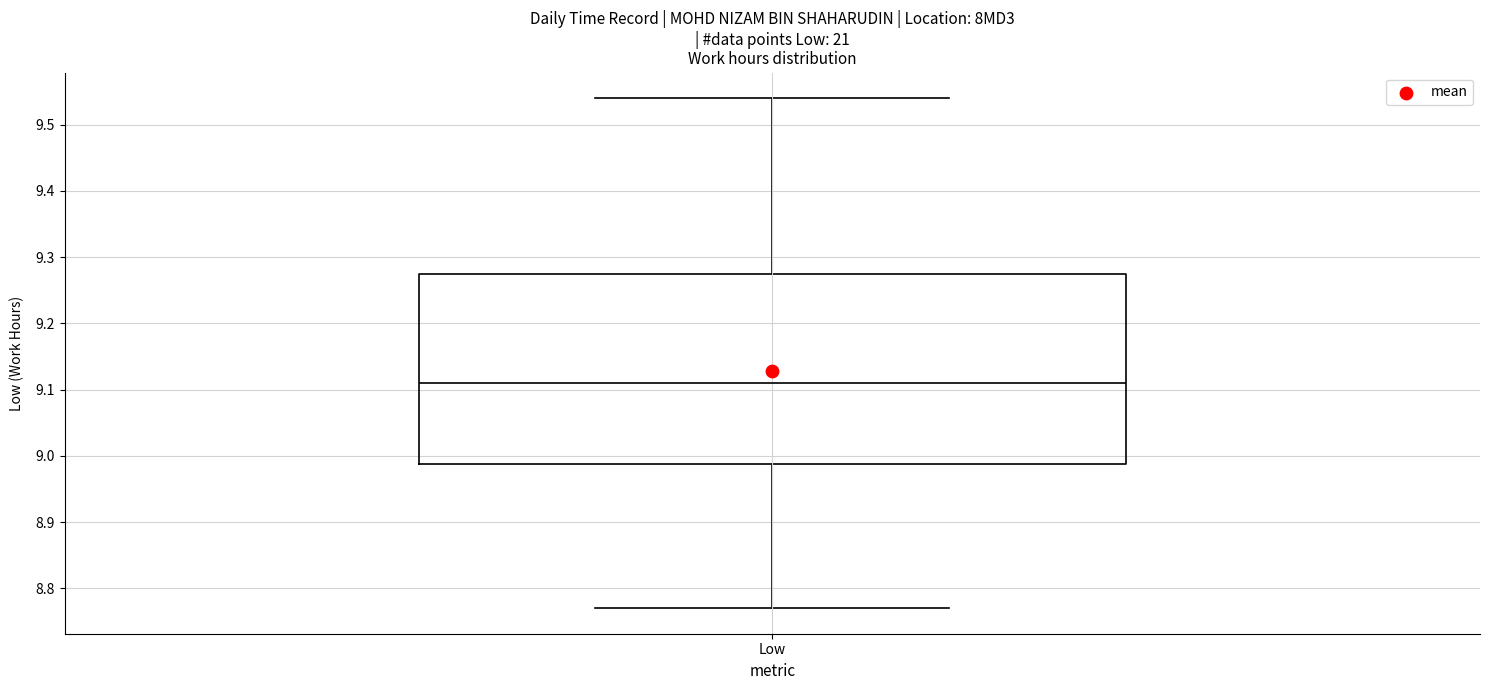

Where does the lower whisker of the box for Low end on the y-axis? The values are not printed on the chart, so give them approximately, as read against the axis.

8.77